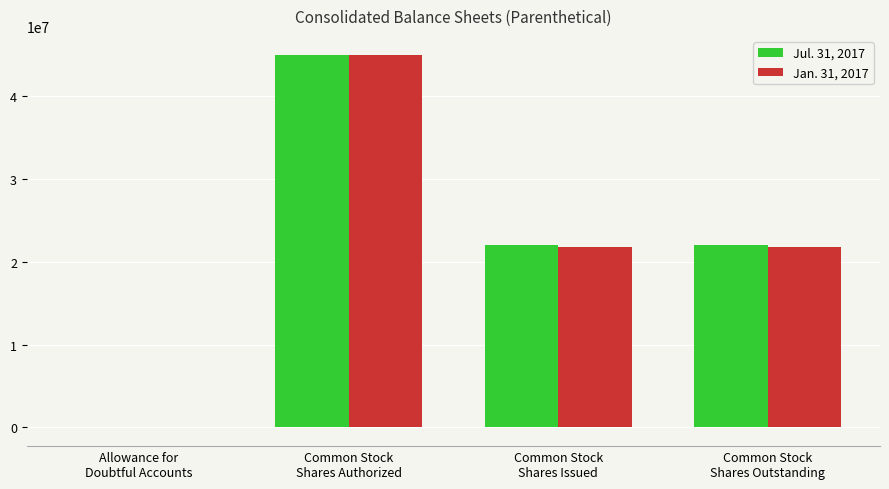

What is the sum of all Jan. 31, 2017 values?

88668370